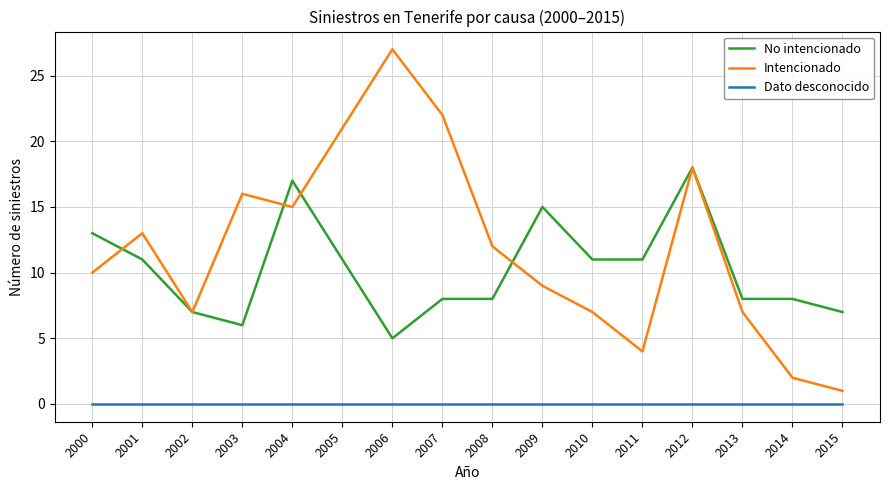

Does the chart have visible grid lines?

Yes